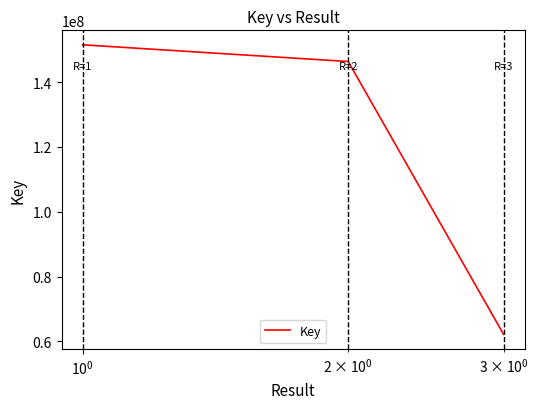

What is the difference between the maximum and minimum values?

89339786